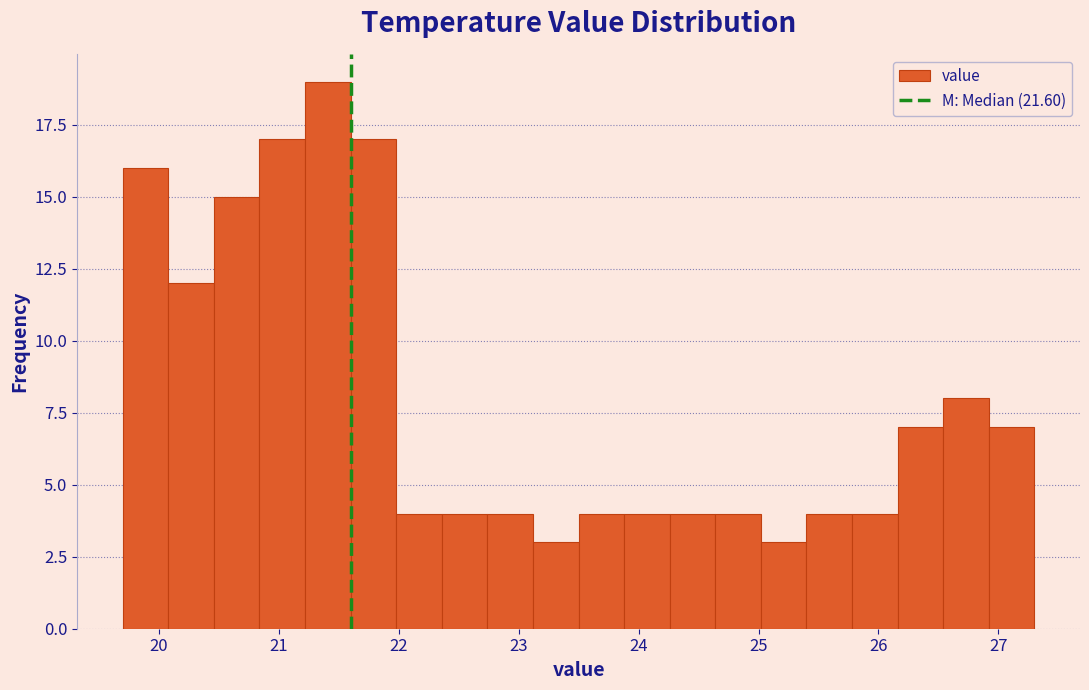

Around what value on the x-axis is the tallest bar? Give the approximate position of its centre, as read against the axis.

21.4